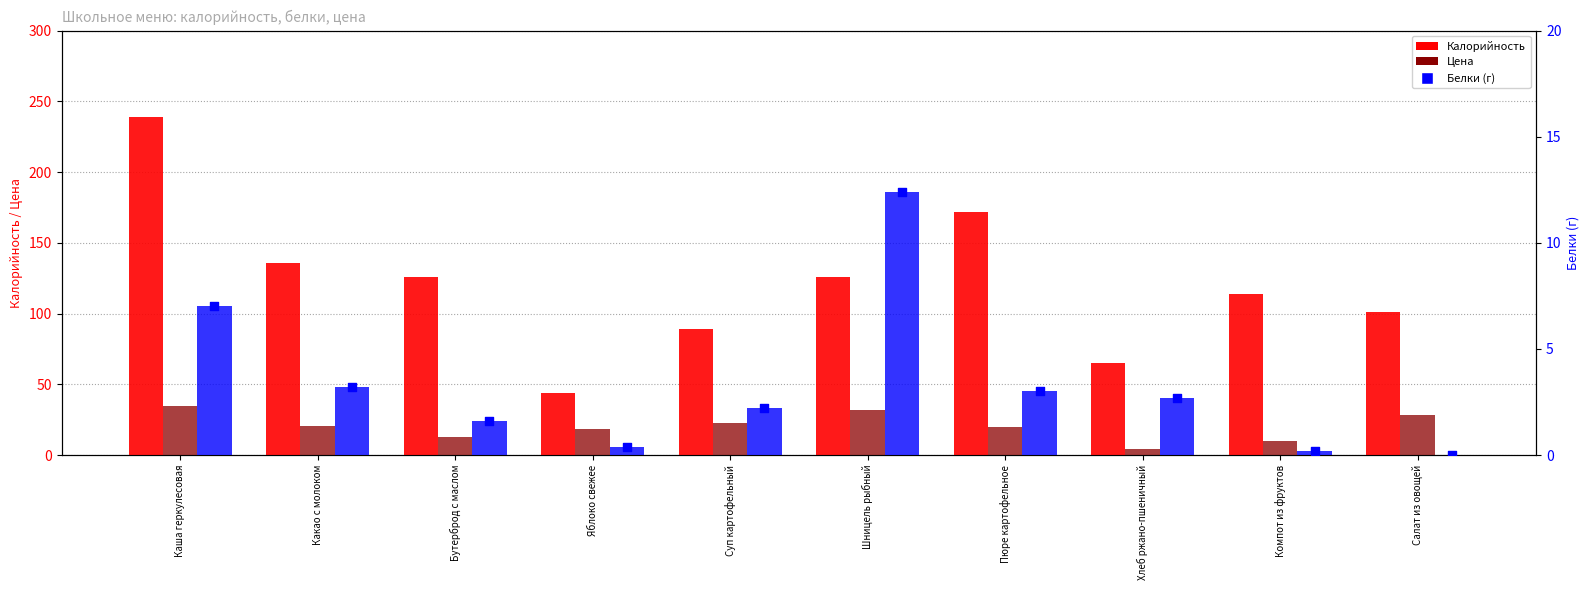

Which series has the largest total across all categories?

Калорийность